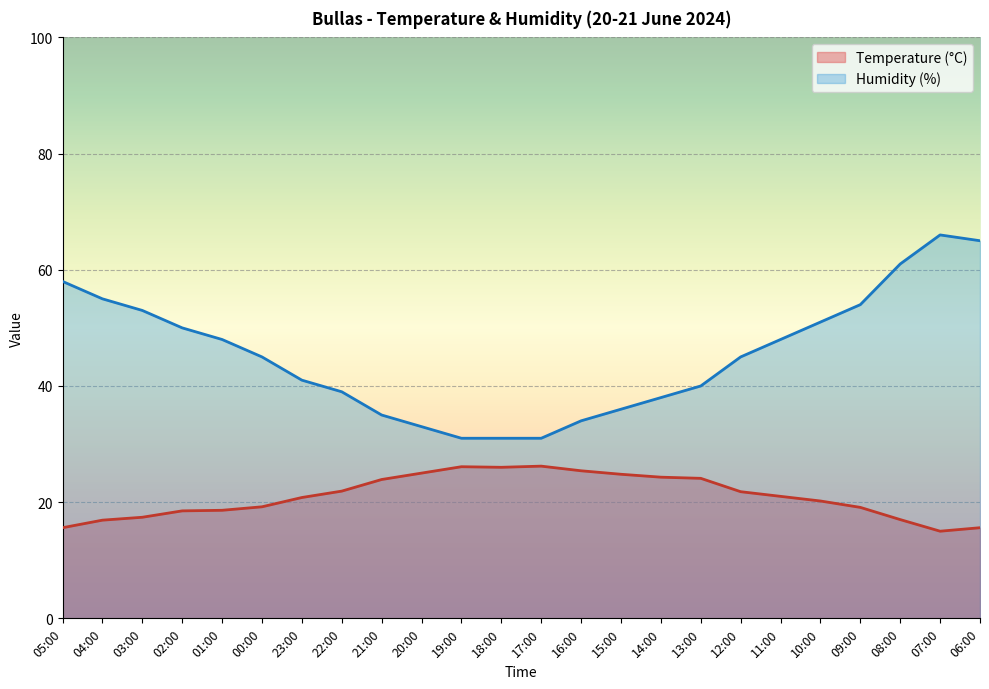

At how many categories does at least one series exceed 53?

6